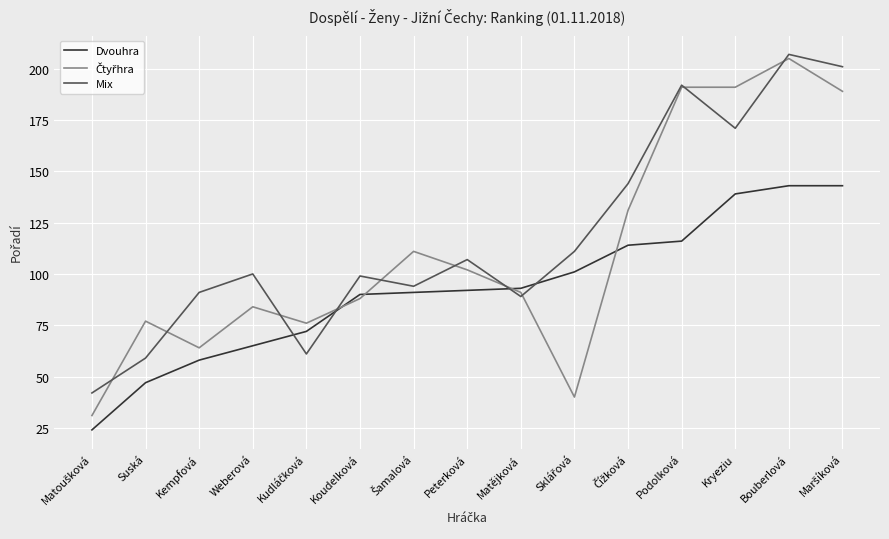

Is this an area chart (filled region under the line)?

No